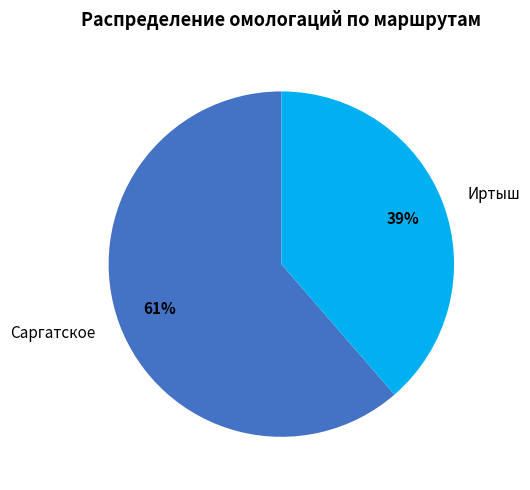

What percentage is the Саргатское slice, to the nearest percent?

61%